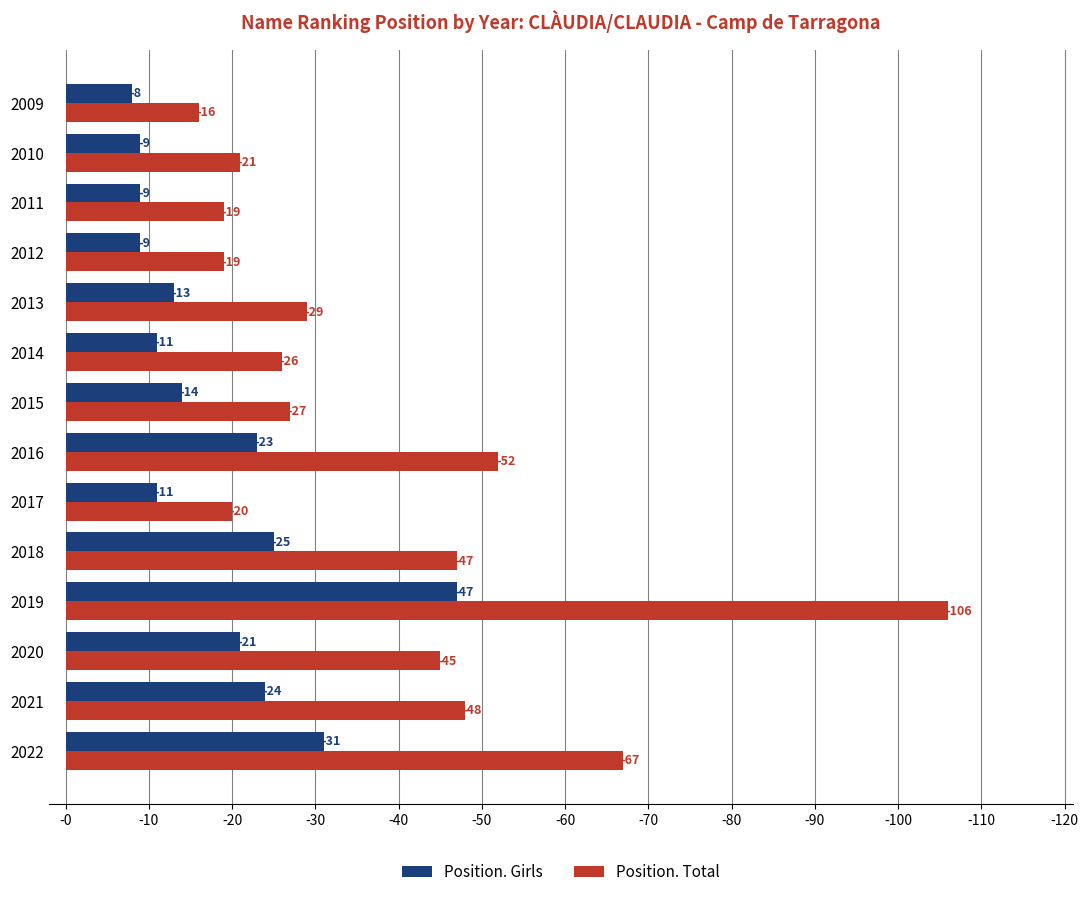

What is the sum of the Position. Girls values at 2017 and 2020?

-32